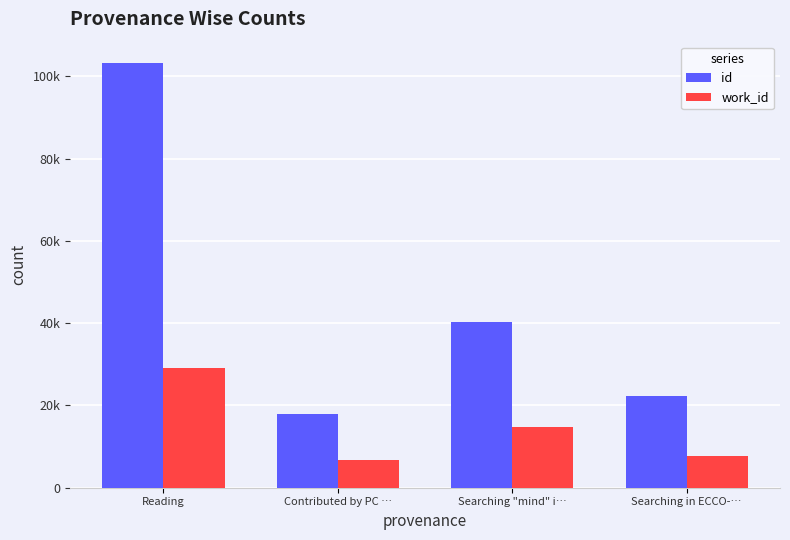

At which label does work_id reach its peak?

Reading